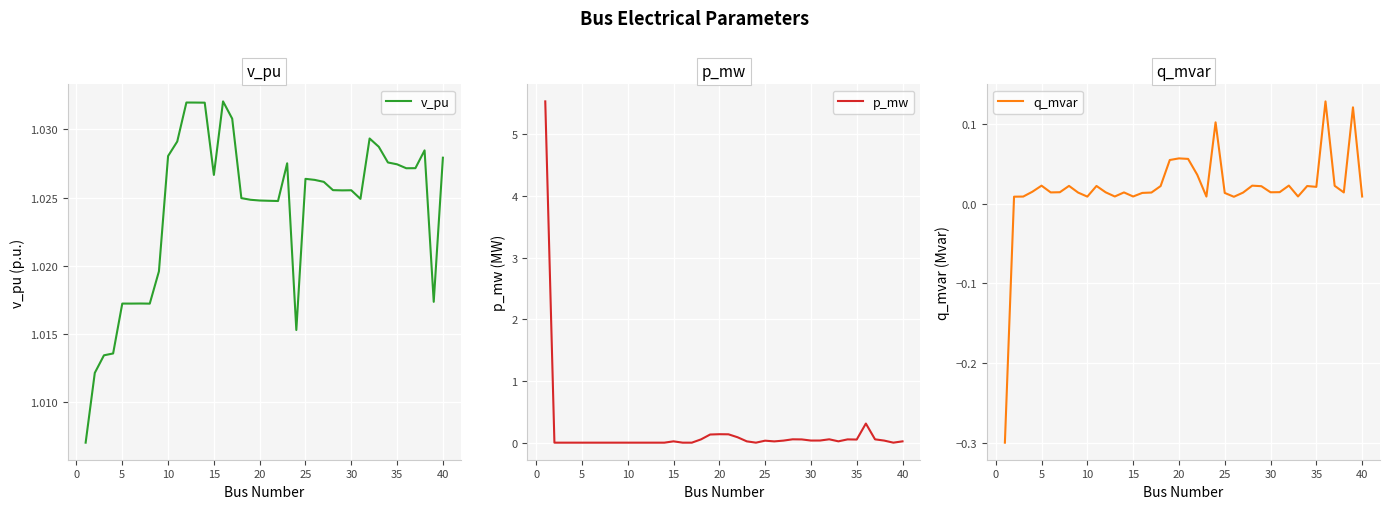

The v_pu series shows 0.6 at 10. True or false?

False